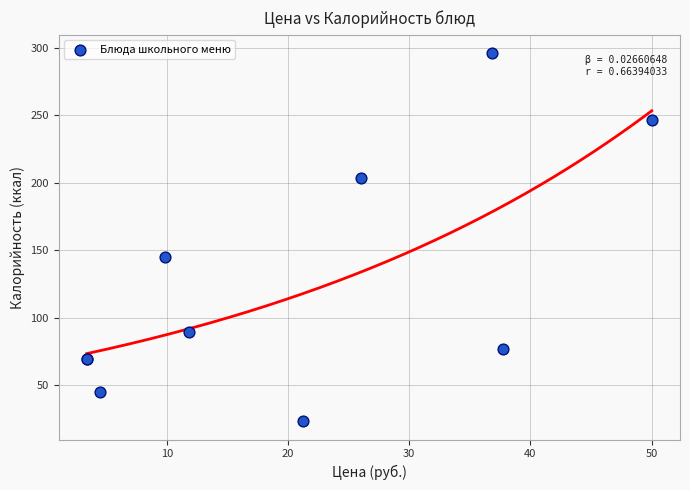

What Y value in the scatter plot is closest to 159?

144.7